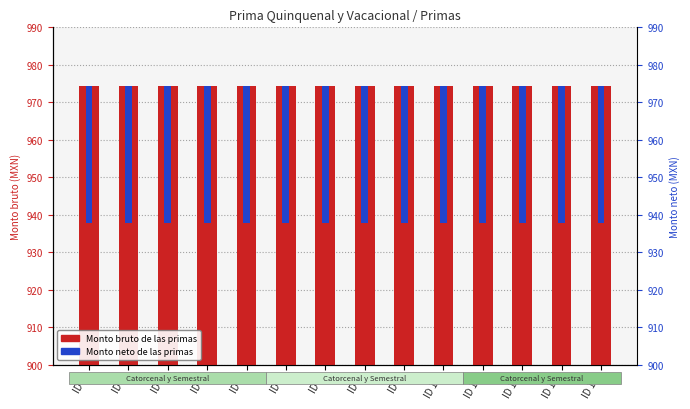

How many groups of bars are there?

14